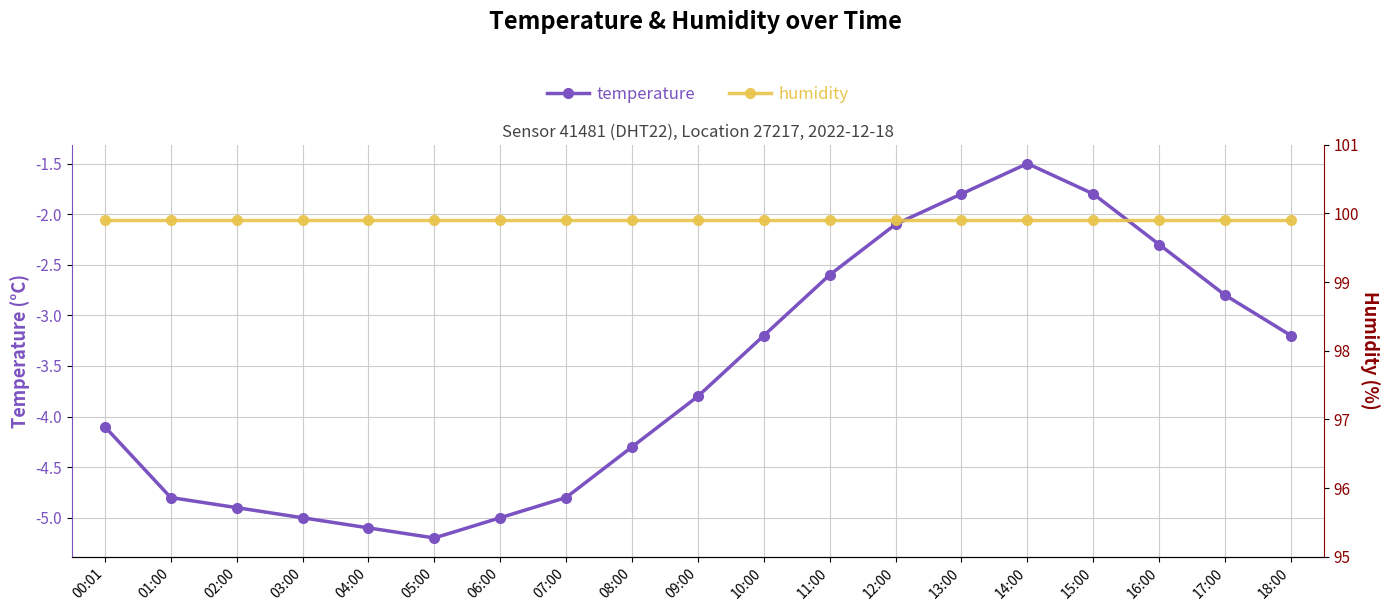

What is the difference between the maximum and minimum values in the temperature series?

3.7